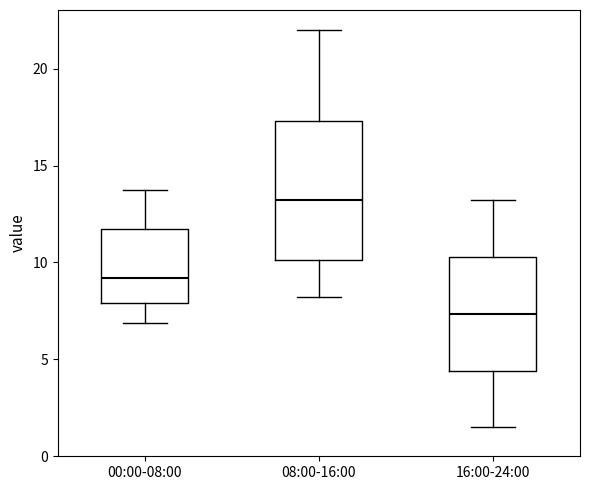

Which box's median line is the highest?

08:00-16:00